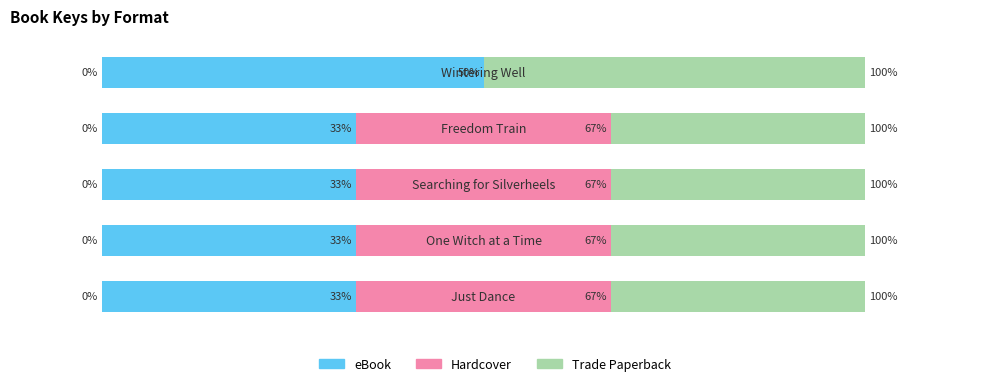

What is the value of the Hardcover bar at the 3rd from the left?

33.3